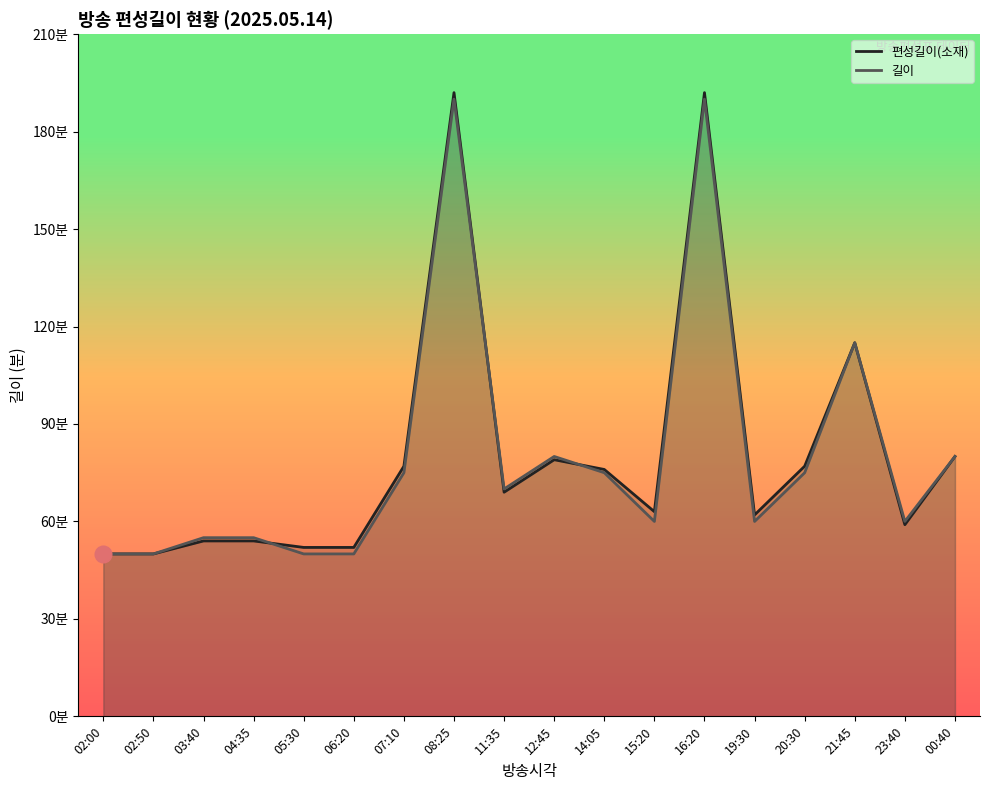

List the series in order of their peak value, lowest first.

길이, 편성길이(소재)